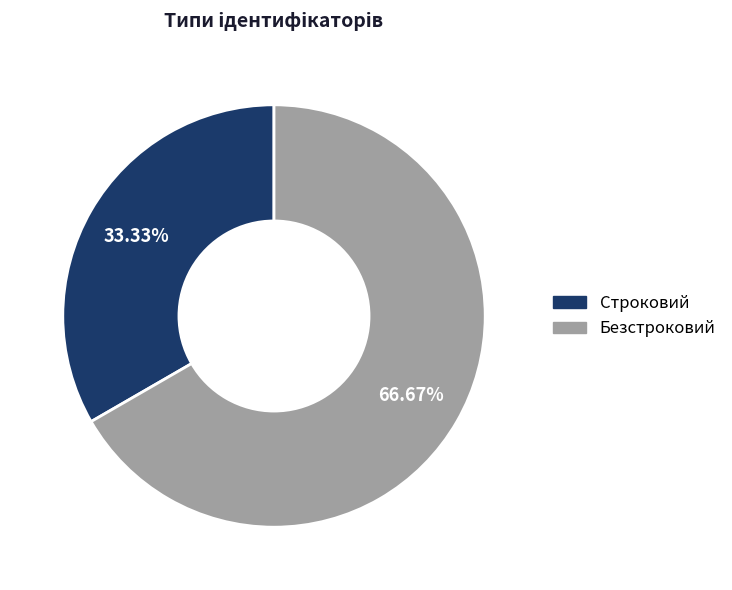

What percentage is the Безстроковий slice, to the nearest percent?

67%